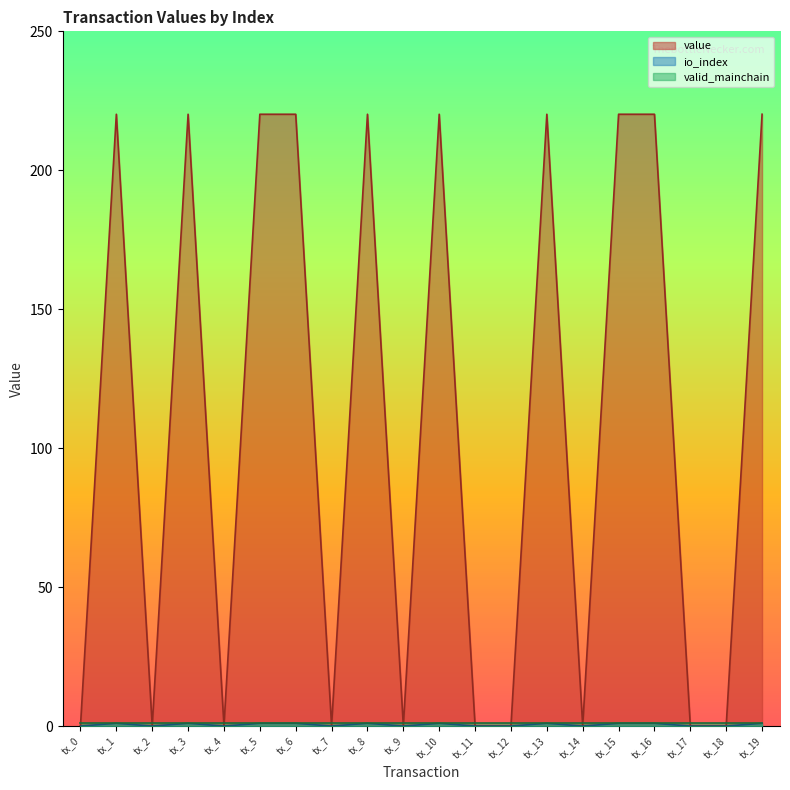

Is the value of io_index at tx_14 greater than the value of value at tx_14?

Yes